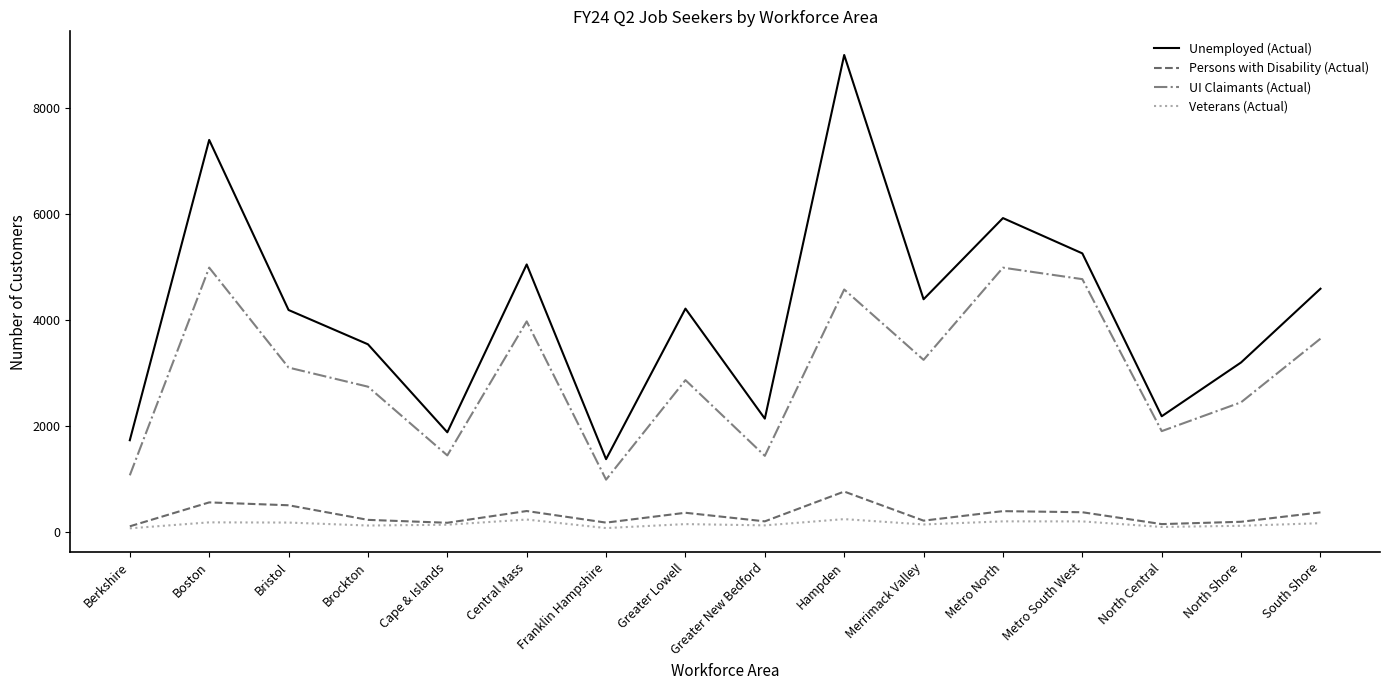

Rank the series at Metro North from lowest to highest value.

Veterans (Actual), Persons with Disability (Actual), UI Claimants (Actual), Unemployed (Actual)